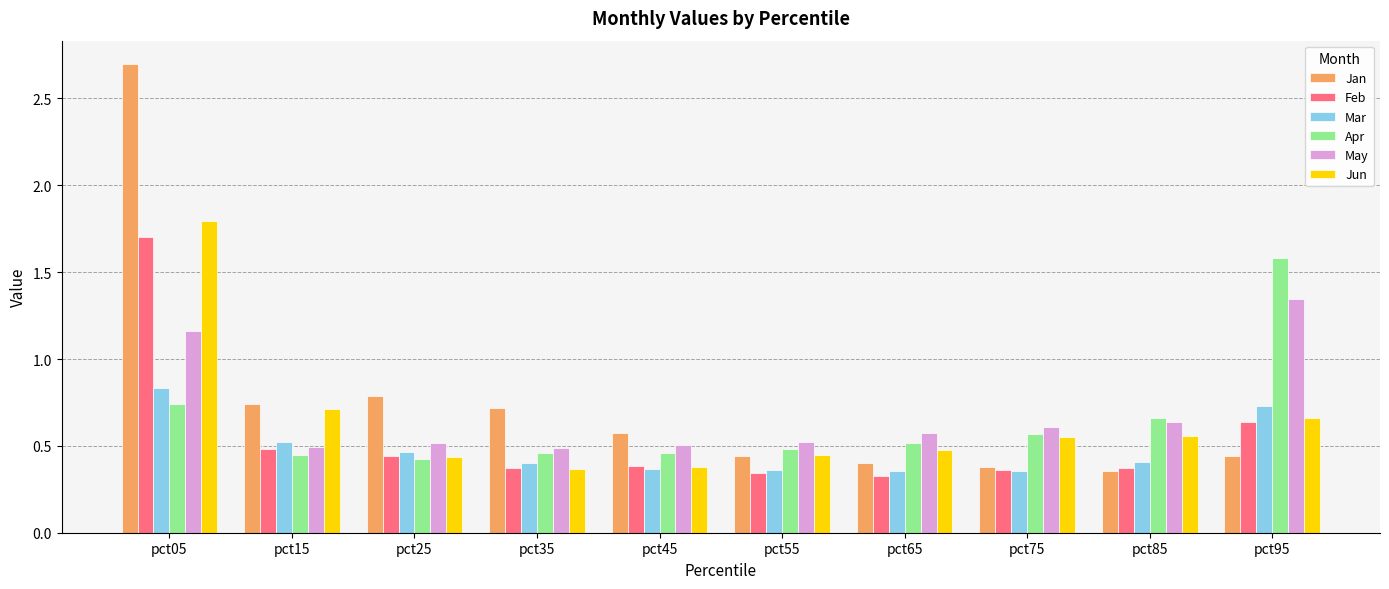

Is the value of Apr at pct85 greater than the value of Jan at pct75?

Yes